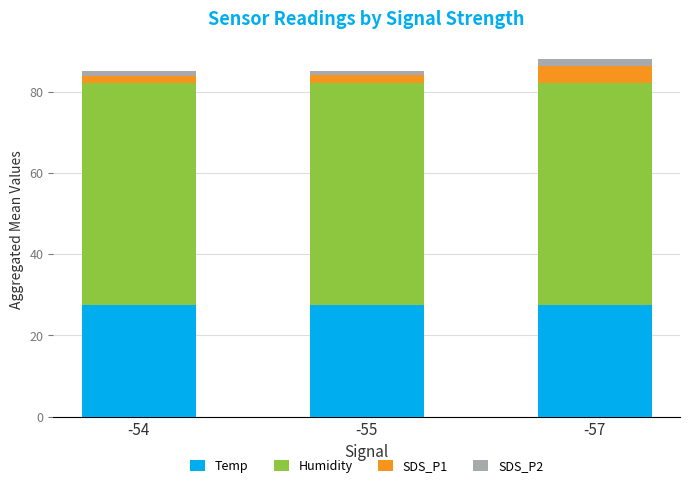

What is the total value across all series at -57?

87.9